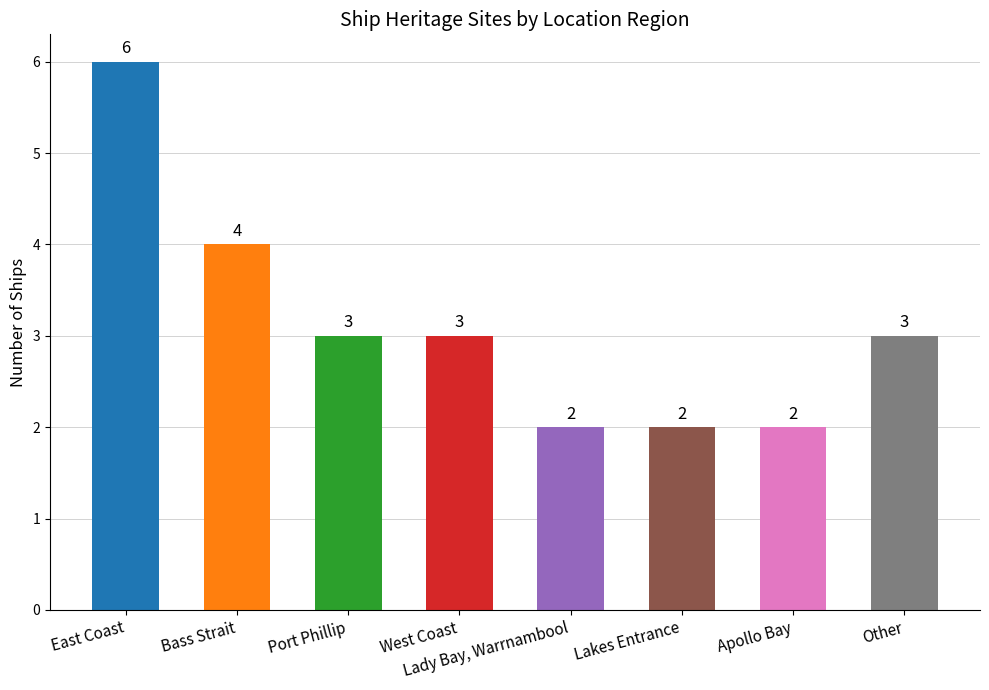

The chart shows a value of 6 at East Coast. True or false?

True